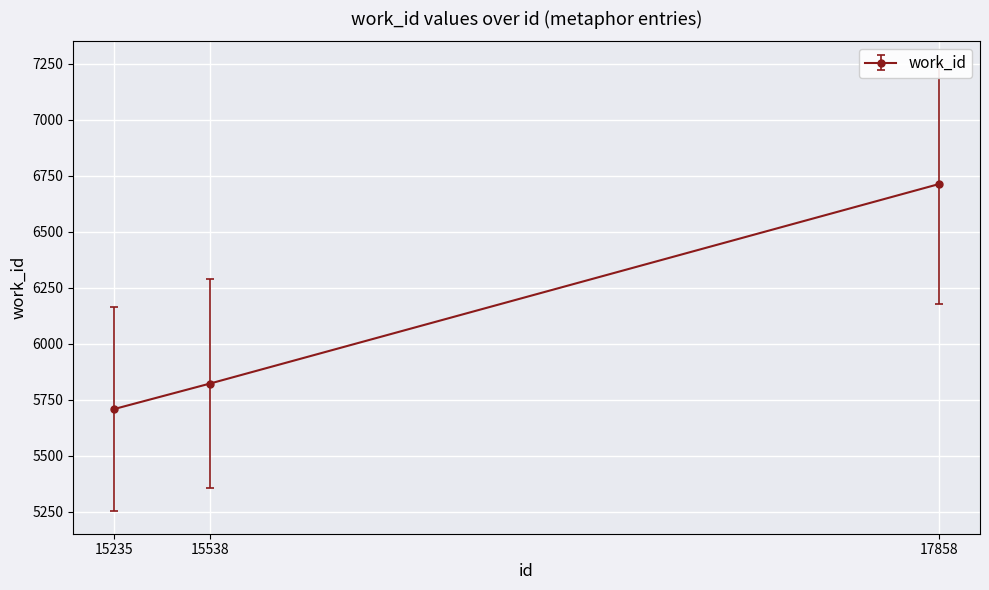

Which has a higher value, 15538 or 15235?

15538